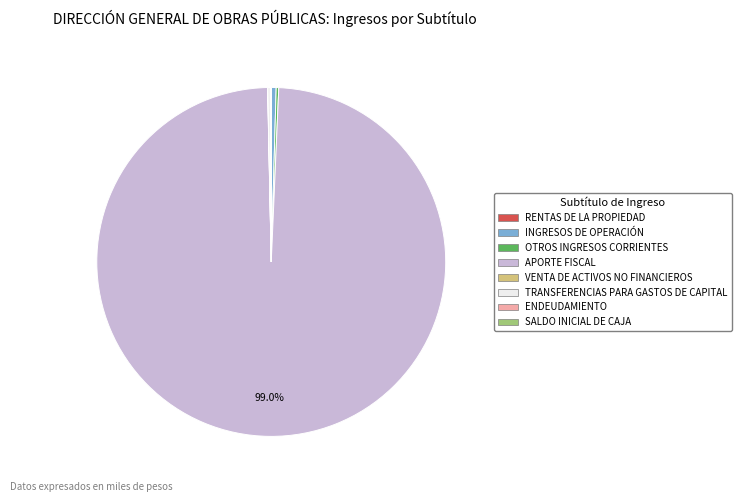

Does any single category account for the majority?

Yes